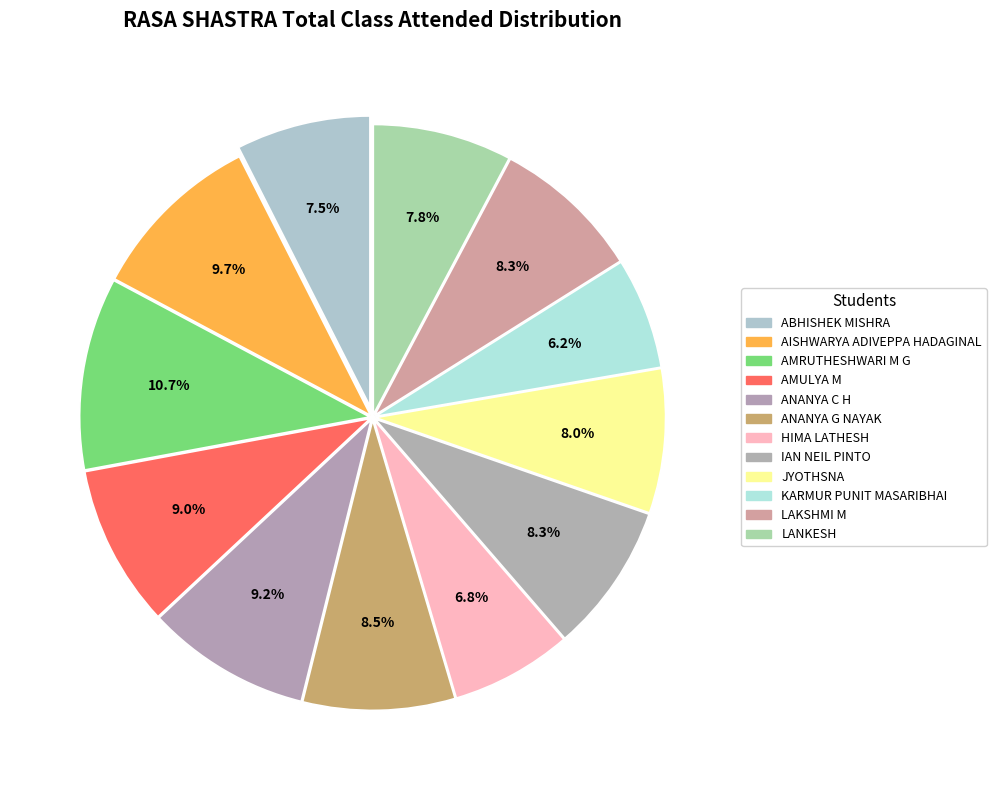

Which category has the smallest portion of the pie?

KARMUR PUNIT MASARIBHAI